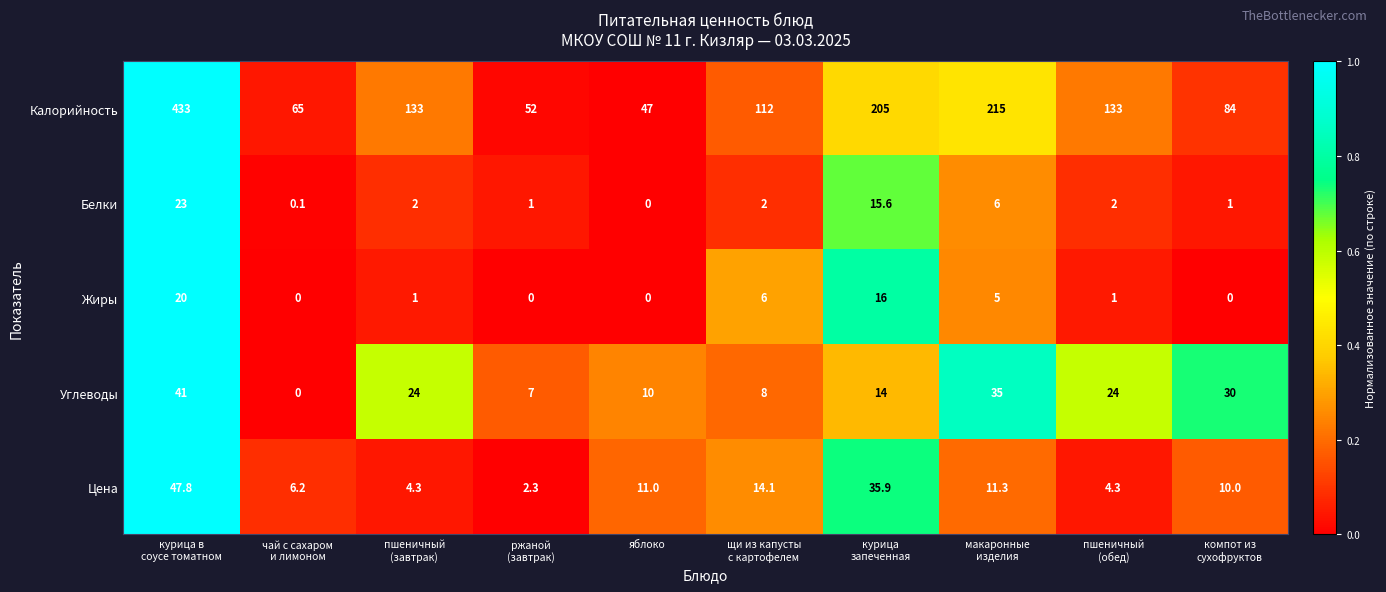

What is the difference between the highest and lowest values at ржаной
(завтрак)?

52.0